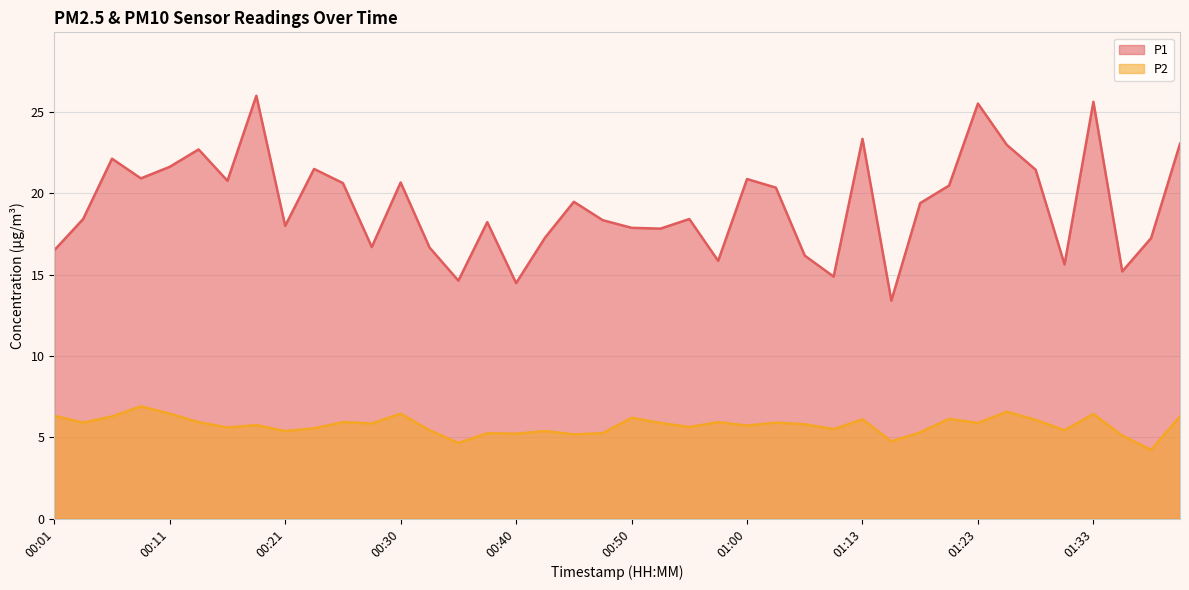

At how many categories does at least one series exceed 19?

20